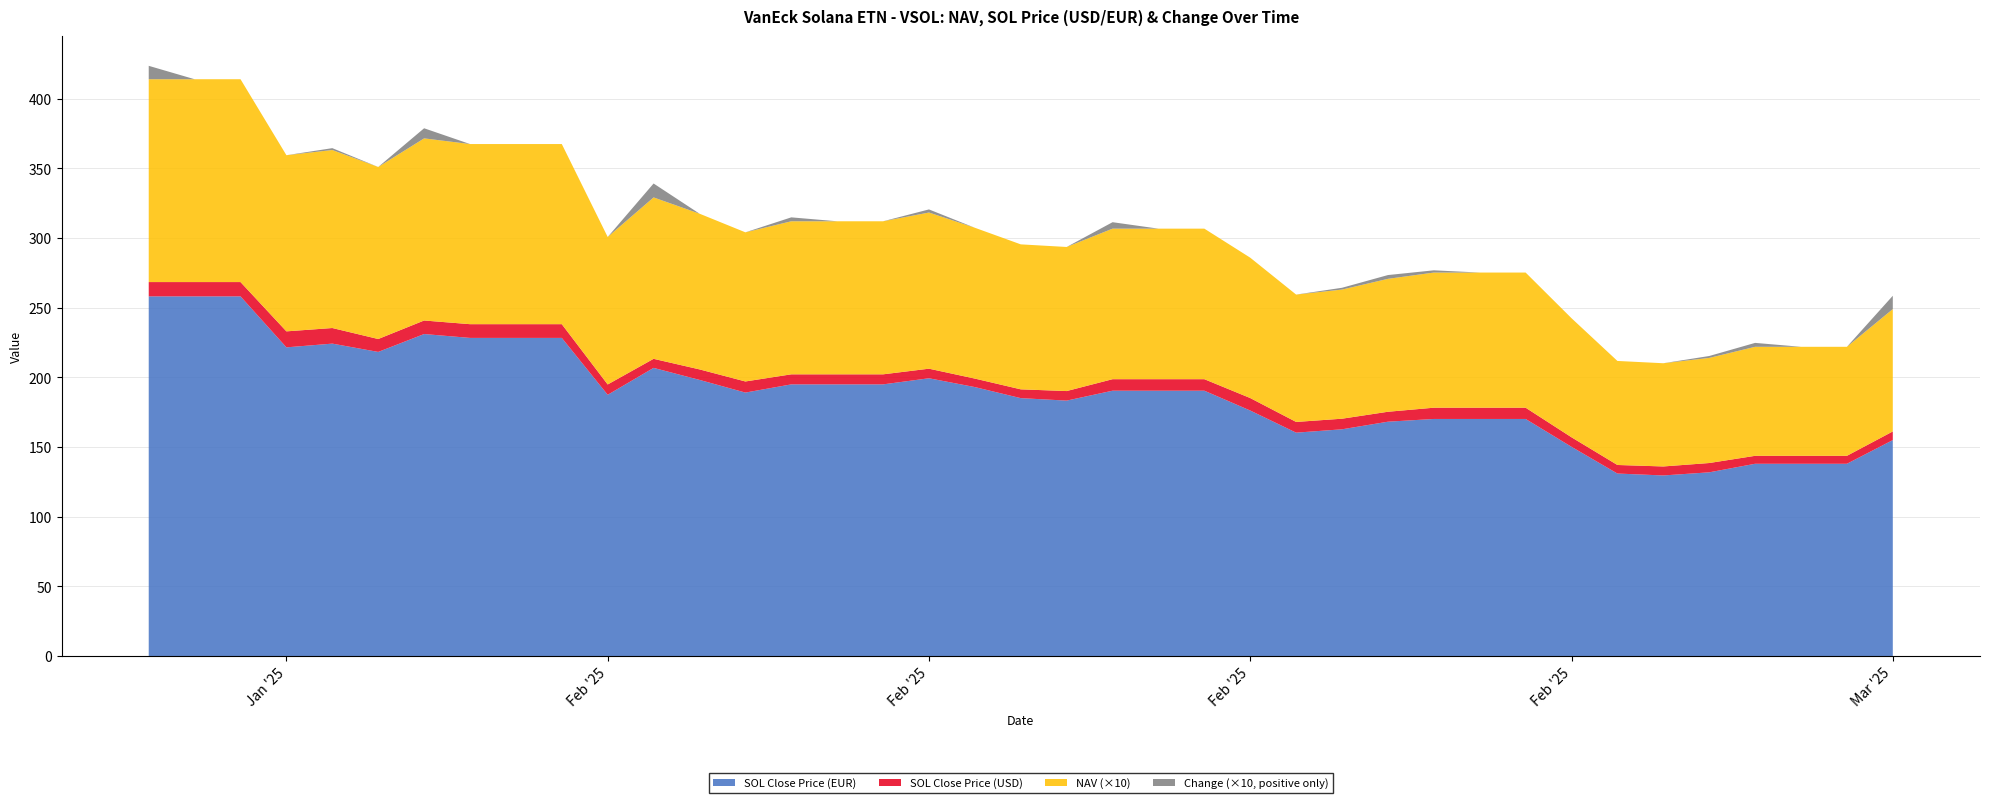

Reading left to right, list all the values displayed in this chart.

NAV: 03/03/2025=8.8	02/03/2025=7.8	01/03/2025=7.8	28/02/2025=7.8	27/02/2025=7.5	26/02/2025=7.4	25/02/2025=7.5	24/02/2025=8.5	23/02/2025=9.7	22/02/2025=9.7	21/02/2025=9.7	20/02/2025=9.5	19/02/2025=9.3	18/02/2025=9.1	17/02/2025=10.1	16/02/2025=10.8	15/02/2025=10.8	14/02/2025=10.8	13/02/2025=10.3	12/02/2025=10.4	11/02/2025=10.8	10/02/2025=11.2	09/02/2025=11.0	08/02/2025=11.0	07/02/2025=11.0	06/02/2025=10.7	05/02/2025=11.2	04/02/2025=11.6	03/02/2025=10.6	02/02/2025=12.9	01/02/2025=12.9	31/01/2025=12.9	30/01/2025=13.1	29/01/2025=12.3	28/01/2025=12.8	27/01/2025=12.6	26/01/2025=14.6	25/01/2025=14.6	24/01/2025=14.6
SOL Close Price (USD): 03/03/2025=161.2	02/03/2025=143.7	01/03/2025=143.7	28/02/2025=143.7	27/02/2025=138.6	26/02/2025=136.1	25/02/2025=137.2	24/02/2025=157.0	23/02/2025=178.3	22/02/2025=178.3	21/02/2025=178.3	20/02/2025=175.4	19/02/2025=170.4	18/02/2025=168.1	17/02/2025=185.2	16/02/2025=198.7	15/02/2025=198.7	14/02/2025=198.7	13/02/2025=190.2	12/02/2025=191.5	11/02/2025=199.2	10/02/2025=206.3	09/02/2025=202.2	08/02/2025=202.2	07/02/2025=202.2	06/02/2025=197.1	05/02/2025=205.8	04/02/2025=213.4	03/02/2025=195.0	02/02/2025=238.2	01/02/2025=238.2	31/01/2025=238.2	30/01/2025=240.9	29/01/2025=227.6	28/01/2025=235.5	27/01/2025=233.1	26/01/2025=268.4	25/01/2025=268.4	24/01/2025=268.4
SOL Close Price (EUR): 03/03/2025=155.0	02/03/2025=138.0	01/03/2025=138.0	28/02/2025=138.0	27/02/2025=131.9	26/02/2025=129.6	25/02/2025=131.0	24/02/2025=150.2	23/02/2025=170.2	22/02/2025=170.2	21/02/2025=170.2	20/02/2025=168.2	19/02/2025=162.8	18/02/2025=160.4	17/02/2025=176.2	16/02/2025=190.5	15/02/2025=190.5	14/02/2025=190.5	13/02/2025=183.4	12/02/2025=185.1	11/02/2025=193.1	10/02/2025=199.4	09/02/2025=195.0	08/02/2025=195.0	07/02/2025=195.0	06/02/2025=189.1	05/02/2025=198.2	04/02/2025=206.8	03/02/2025=187.5	02/02/2025=228.4	01/02/2025=228.4	31/01/2025=228.4	30/01/2025=231.2	29/01/2025=218.3	28/01/2025=224.3	27/01/2025=221.6	26/01/2025=258.2	25/01/2025=258.2	24/01/2025=258.2
Change: 03/03/2025=1.0	02/03/2025=0.0	01/03/2025=0.0	28/02/2025=0.3	27/02/2025=0.1	26/02/2025=-0.1	25/02/2025=-1.1	24/02/2025=-1.2	23/02/2025=0.0	22/02/2025=0.0	21/02/2025=0.2	20/02/2025=0.3	19/02/2025=0.1	18/02/2025=-0.9	17/02/2025=-0.7	16/02/2025=0.0	15/02/2025=0.0	14/02/2025=0.5	13/02/2025=-0.1	12/02/2025=-0.4	11/02/2025=-0.4	10/02/2025=0.2	09/02/2025=0.0	08/02/2025=0.0	07/02/2025=0.3	06/02/2025=-0.5	05/02/2025=-0.4	04/02/2025=1.0	03/02/2025=-2.3	02/02/2025=0.0	01/02/2025=0.0	31/01/2025=-0.1	30/01/2025=0.7	29/01/2025=-0.4	28/01/2025=0.1	27/01/2025=-1.9	26/01/2025=0.0	25/01/2025=0.0	24/01/2025=1.0